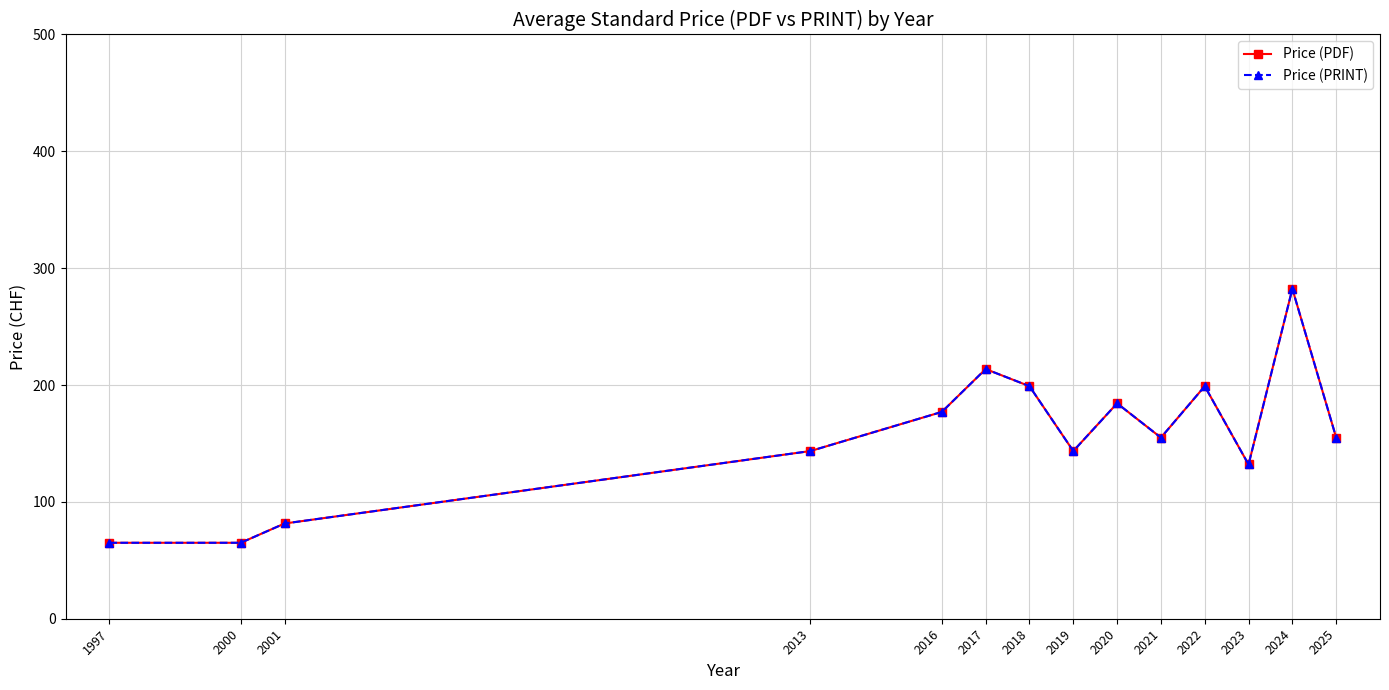

What is the sum of all Price (PDF) values?

2195.8